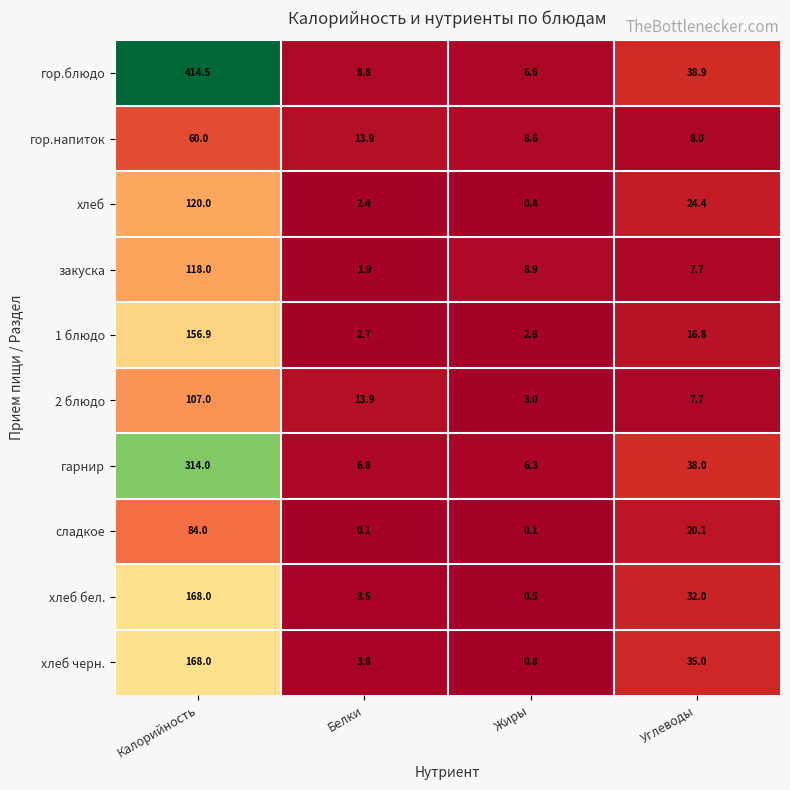

The value of закуска at Калорийность is 58.8. True or false?

False